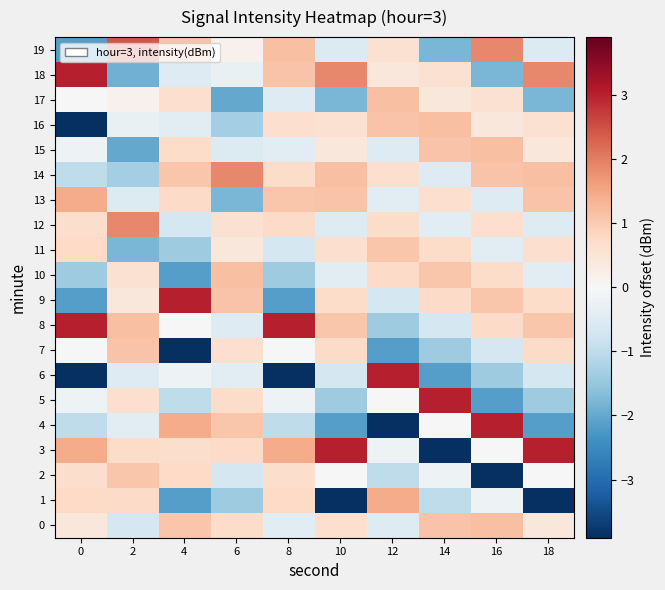

Count the number of categories in the chart.

10